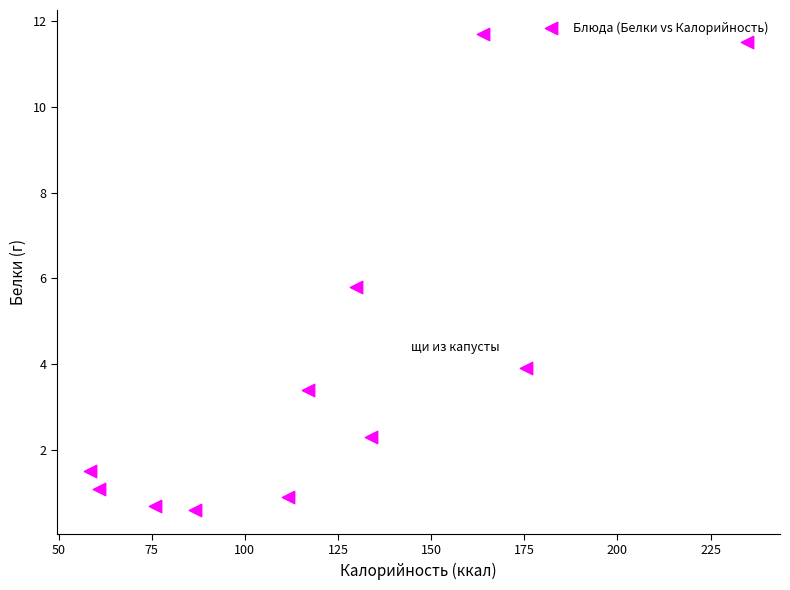

What Y value in the scatter plot is closest to 6?

5.8